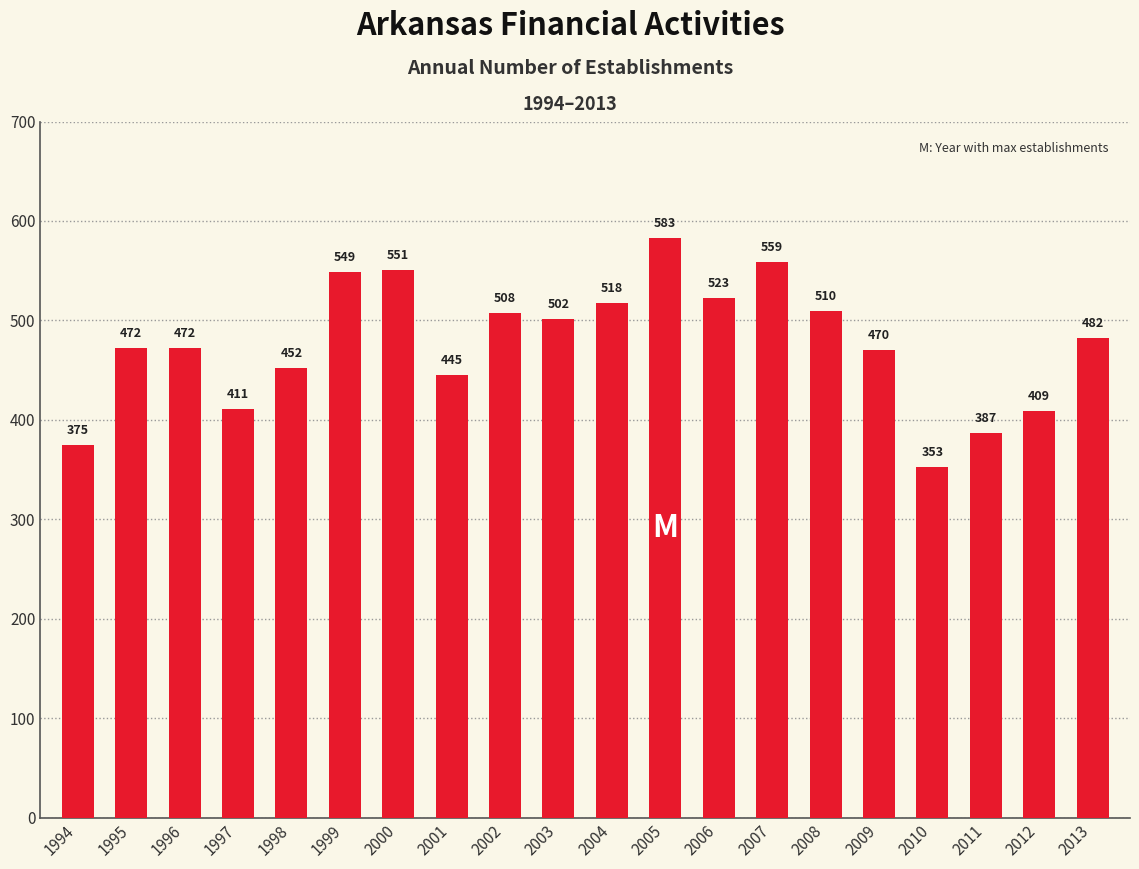

Approximately how many times larger is the value at 2008 compared to 2012?

1.2